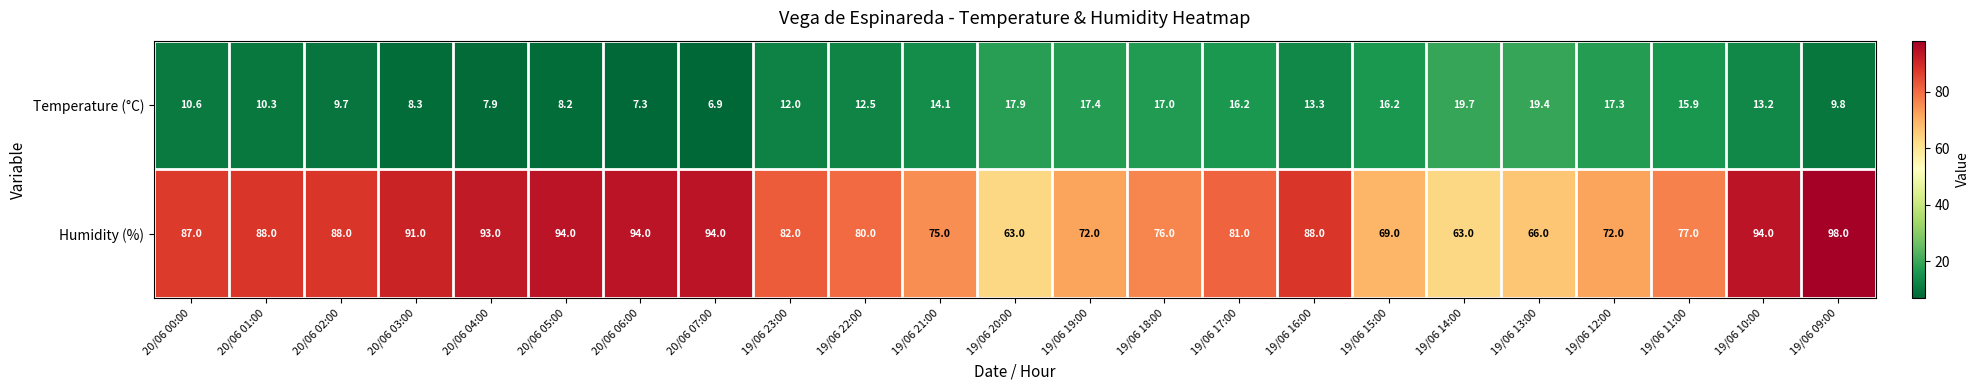

At which category does the chart reach its minimum across all series?

20/06 07:00